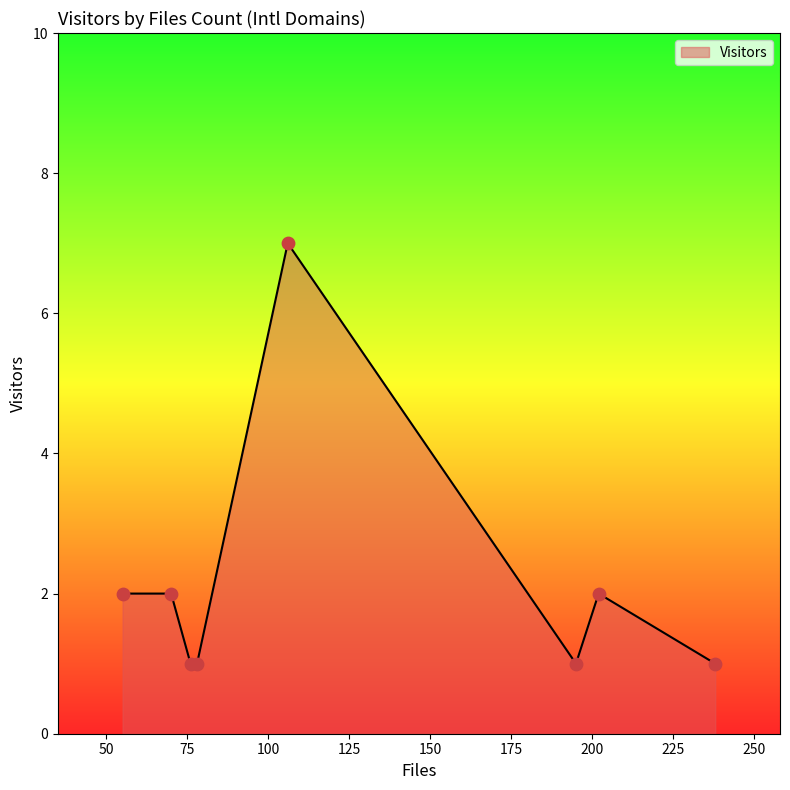

What is the sum of all values?

17